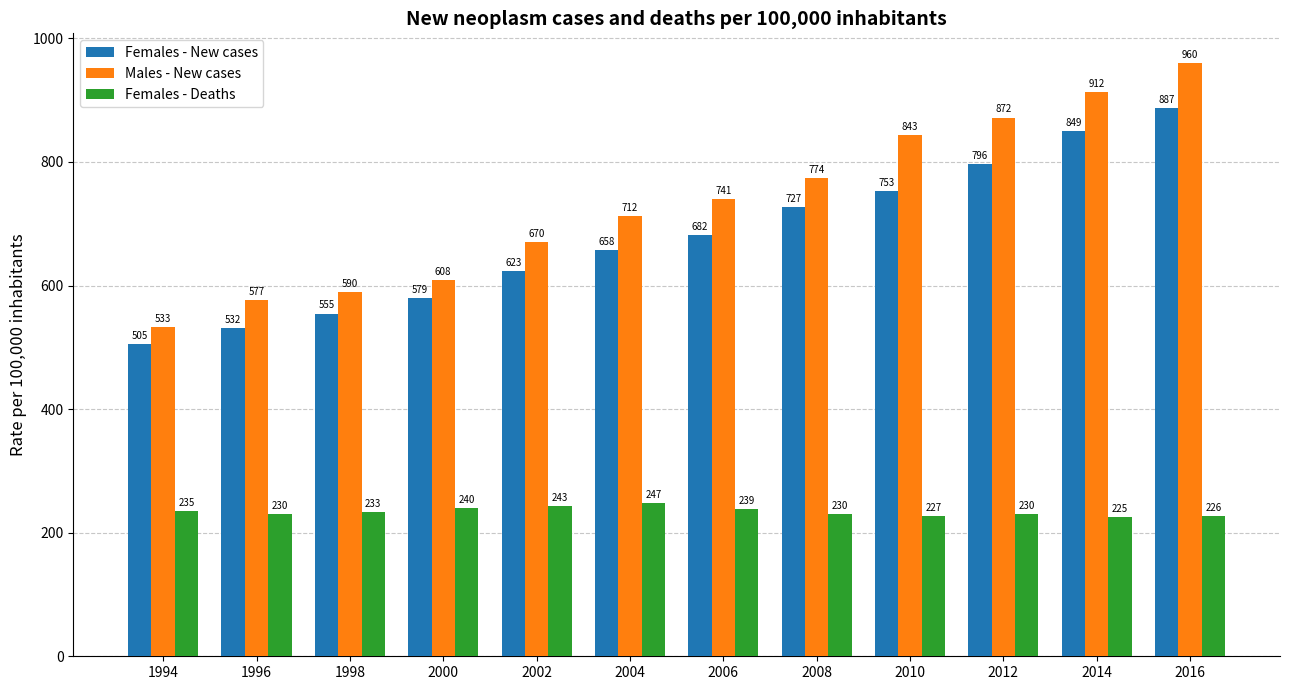

What are all the series names shown in the legend?

Females - New cases, Males - New cases, Females - Deaths